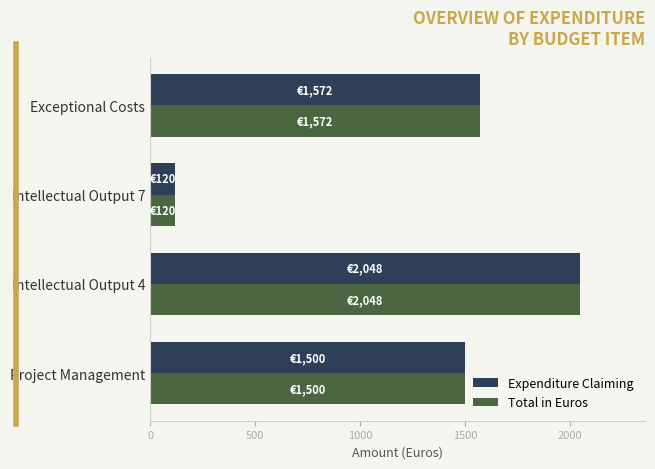

Is the value of Total in Euros at Intellectual Output 7 greater than the value of Expenditure Claiming at Project Management?

No